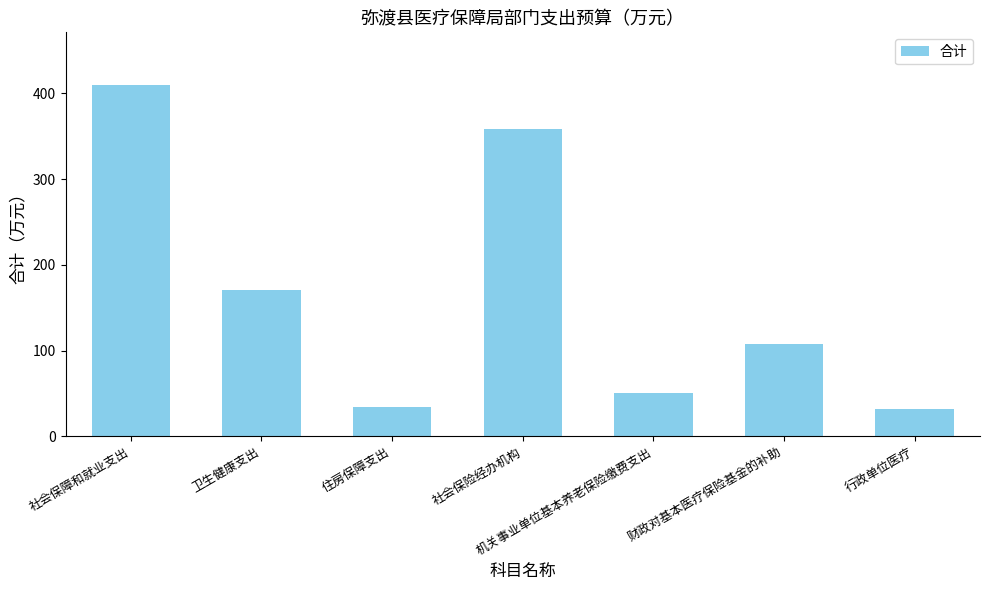

What is the sum of the values at 机关事业单位基本养老保险缴费支出 and 行政单位医疗?

82.8